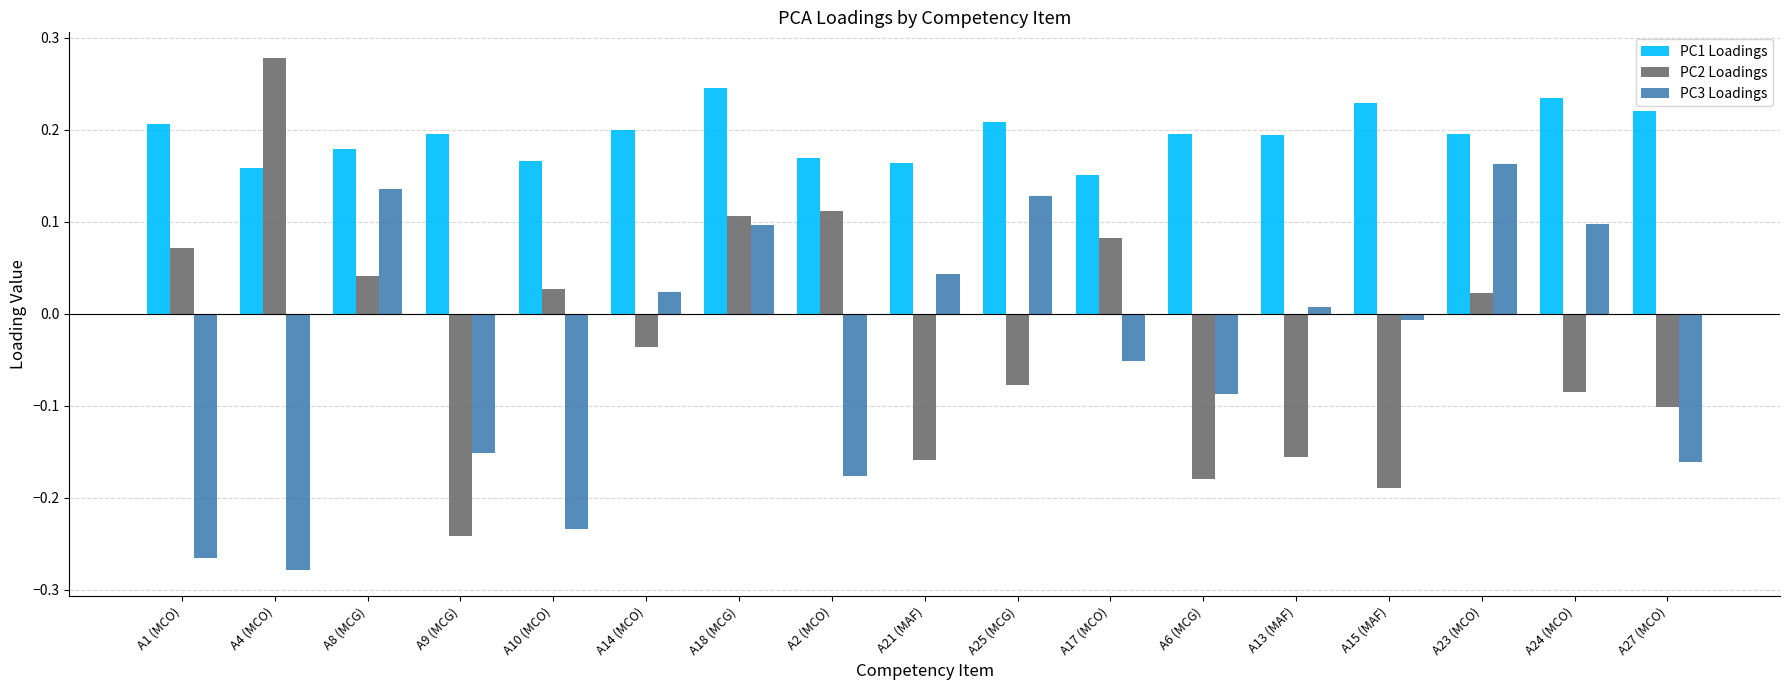

At A25 (MCG), list the series in order from smallest to largest.

PC2 Loadings, PC3 Loadings, PC1 Loadings